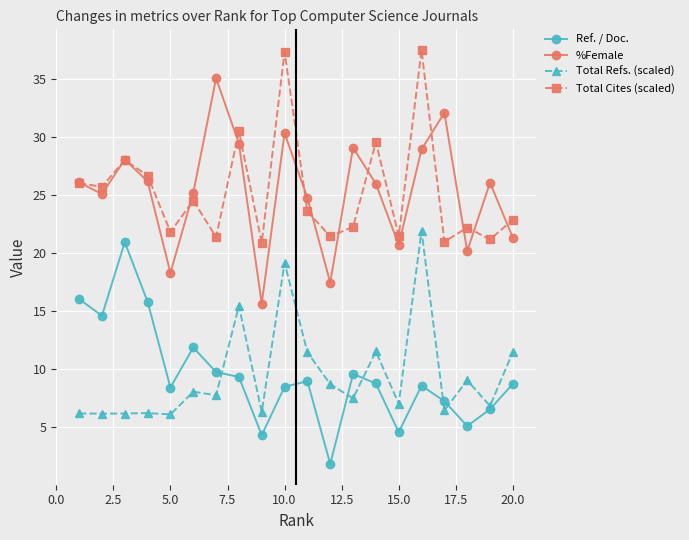

True or false: Total Cites (scaled) and Ref. / Doc. cross at least once.

False